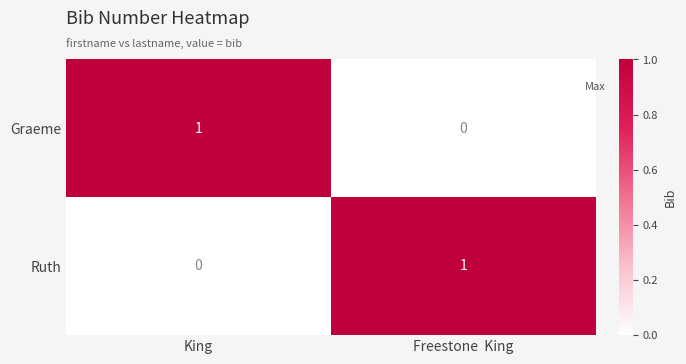

What is the total value across all series at King?

1